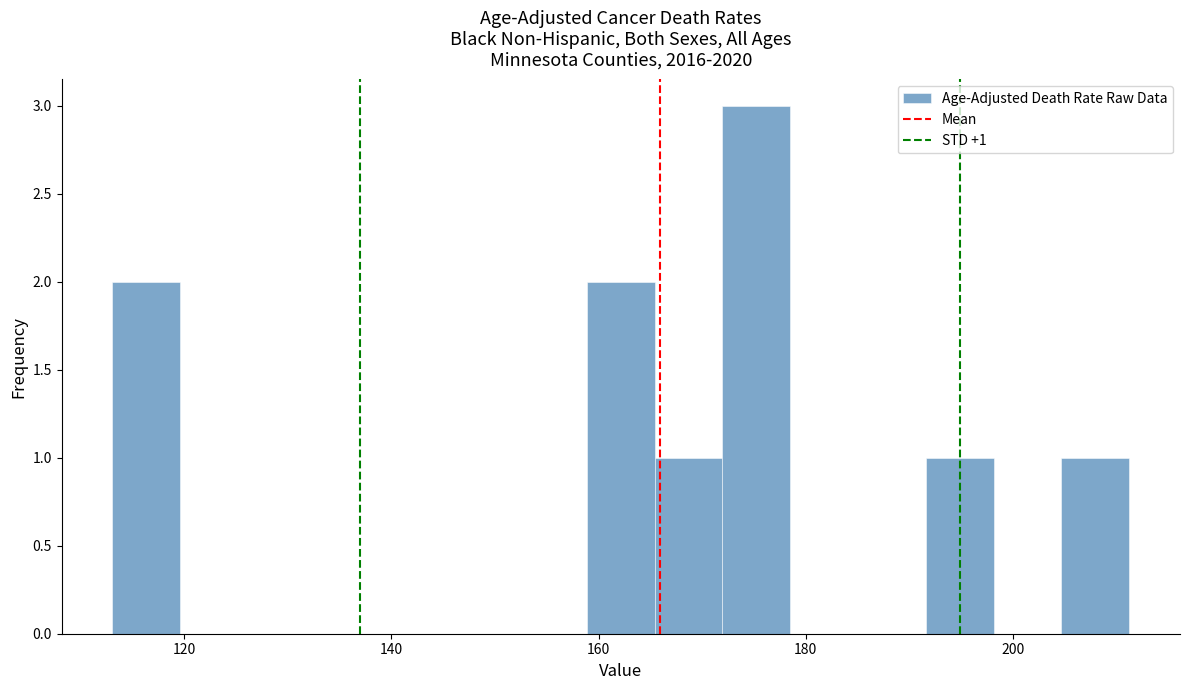

Around what value on the x-axis is the tallest bar? Give the approximate position of its centre, as read against the axis.

176